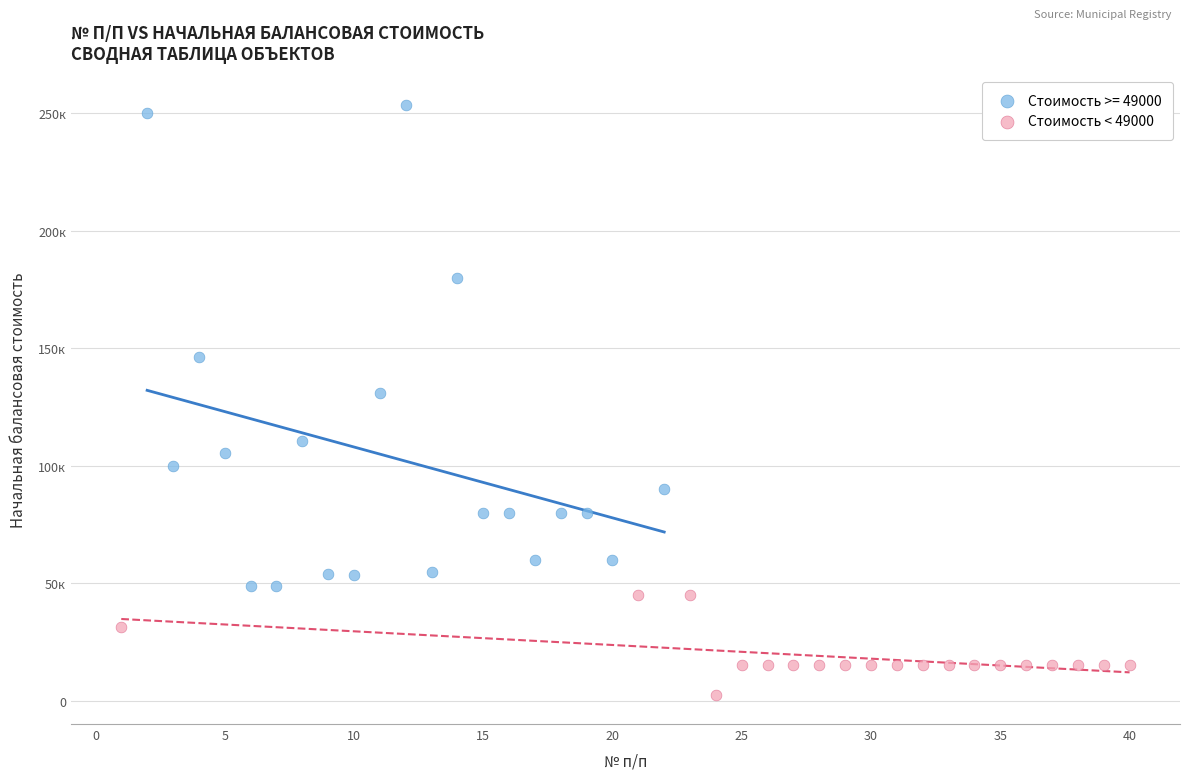

What are all the series names shown in the legend?

Стоимость >= 49000, Стоимость < 49000